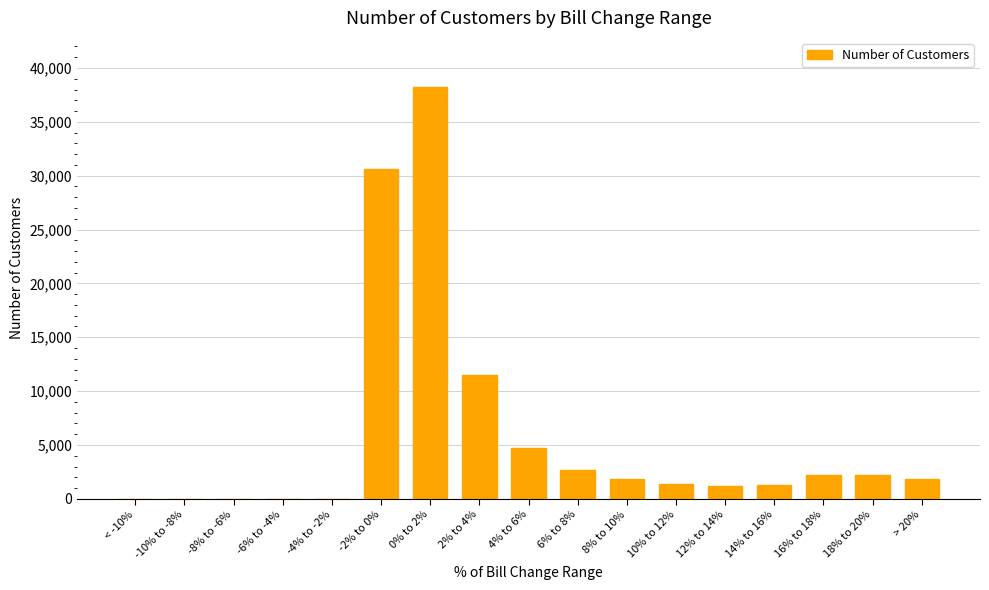

At which category does the chart reach its peak across all series?

0% to 2%